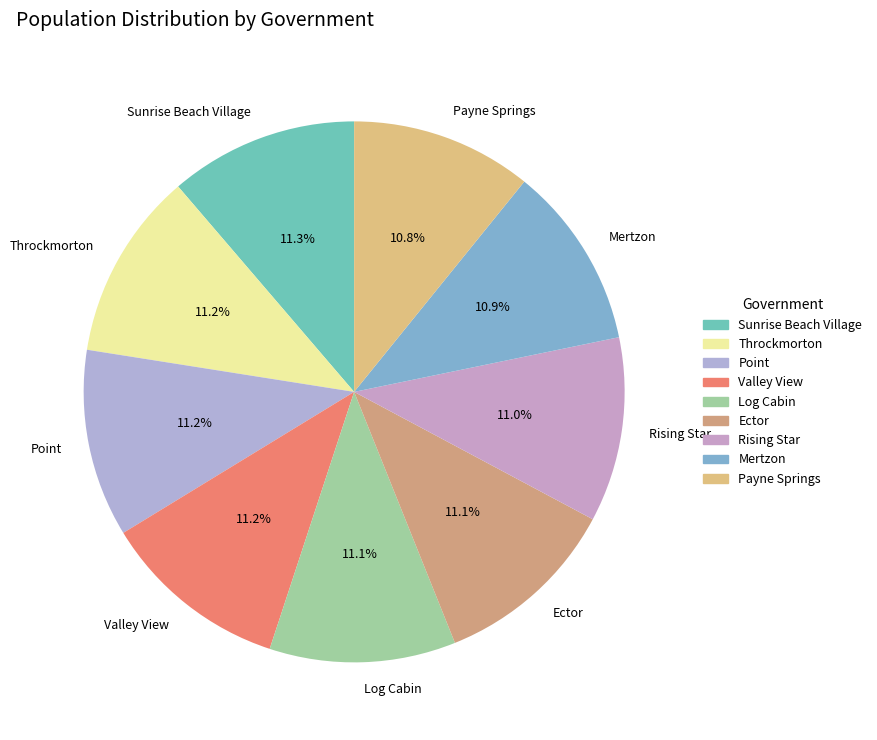

Does Payne Springs represent more than half of the total?

No